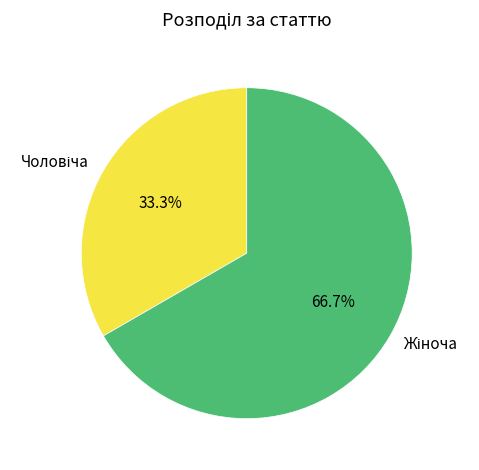

How many segments does this pie chart have?

2